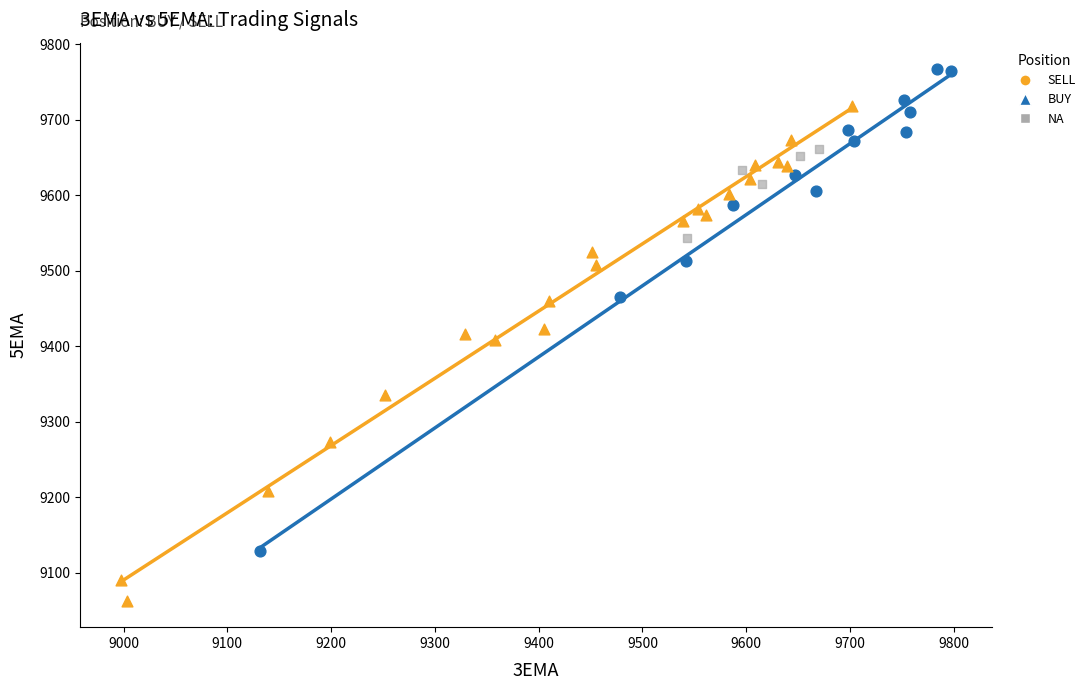

Which series reaches the minimum Y coordinate?

SELL